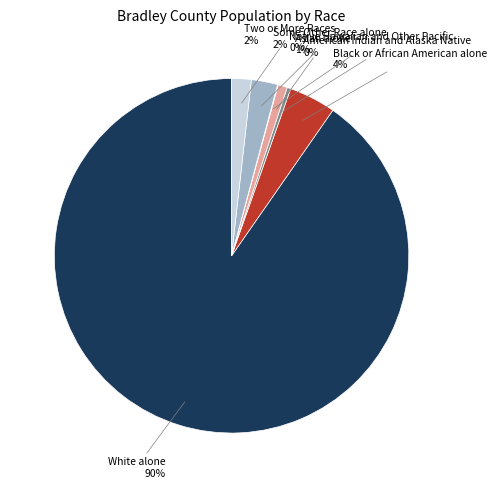

Is there a majority slice in this chart?

Yes